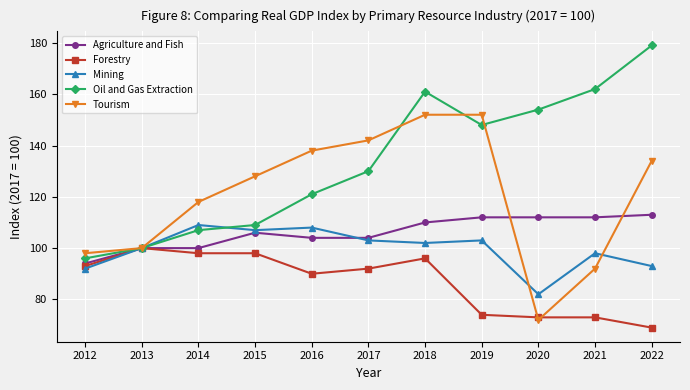

How many categories are shown in the chart?

11